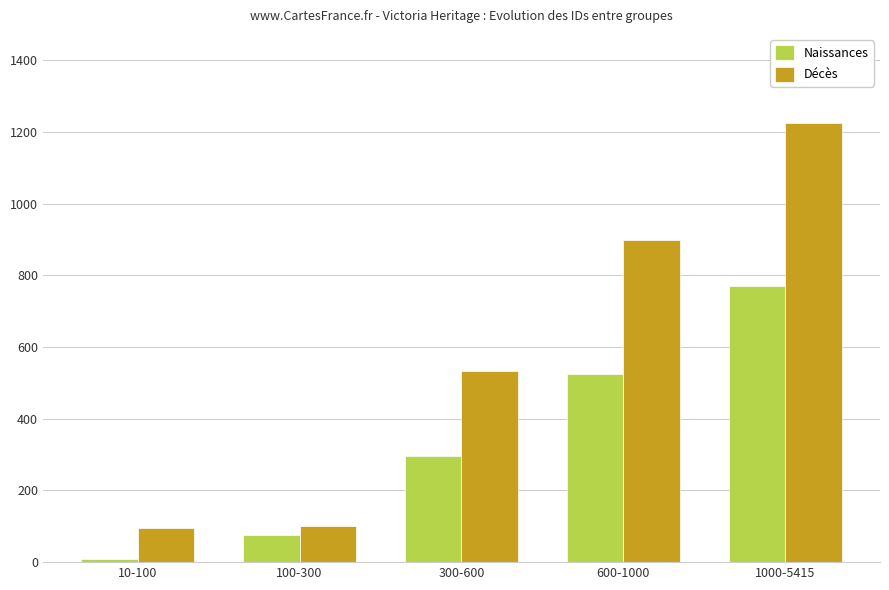

What is the label of the 2nd bar from the right?

600-1000